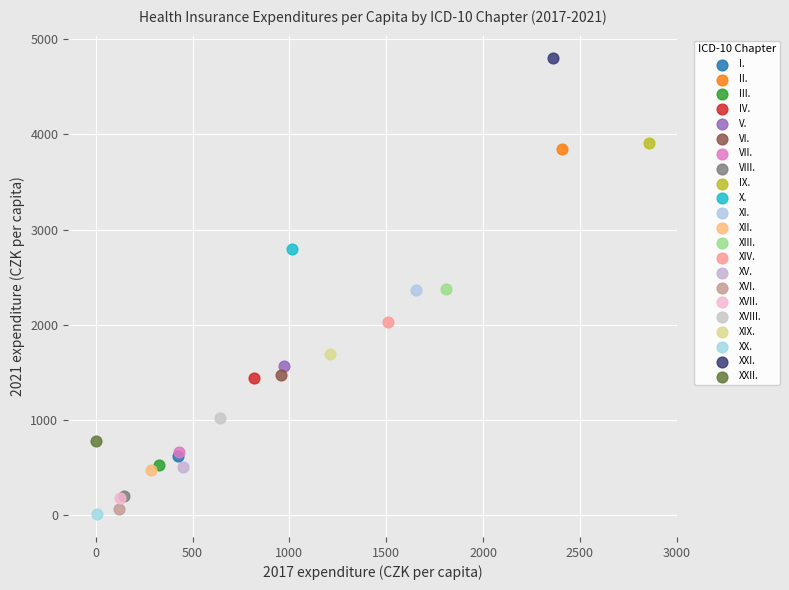

What are all the series names shown in the legend?

I., II., III., IV., V., VI., VII., VIII., IX., X., XI., XII., XIII., XIV., XV., XVI., XVII., XVIII., XIX., XX., XXI., XXII.